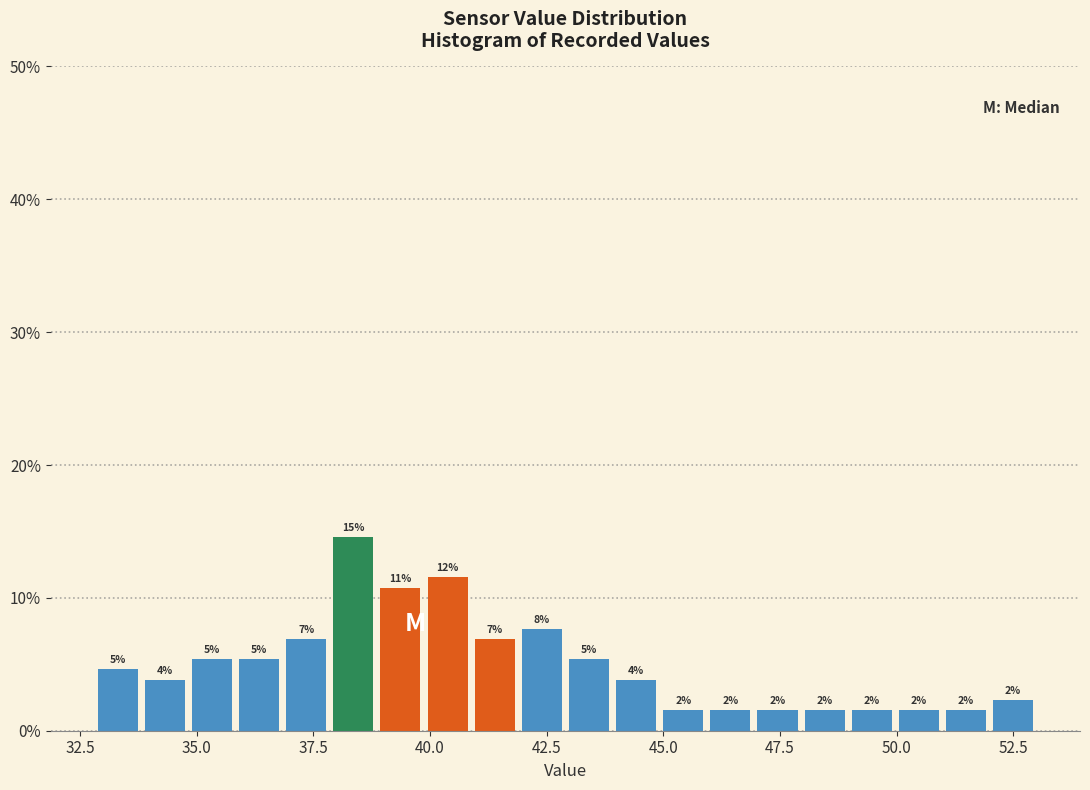

Read against the x-axis, roughly where is the centre of the tallest bar?

38.5